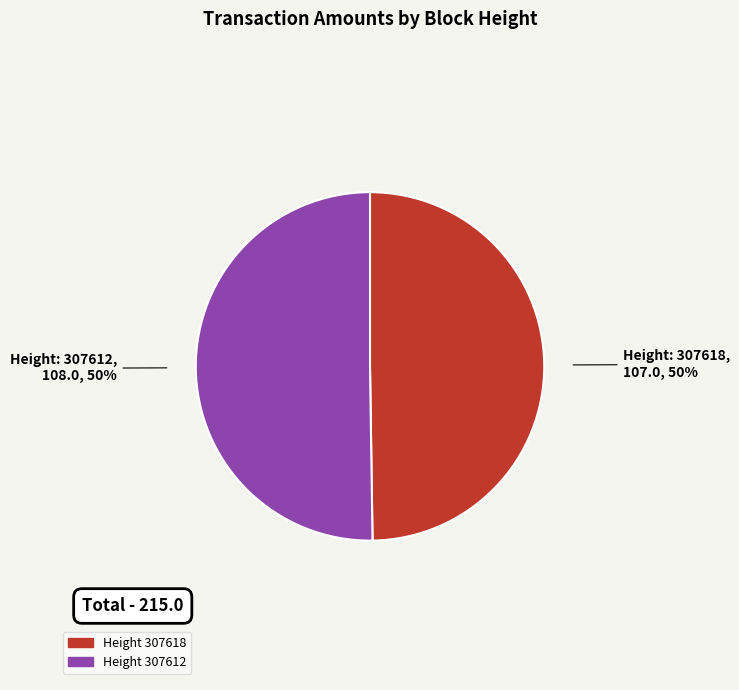

To the nearest percent, what is the average slice percentage?

50%